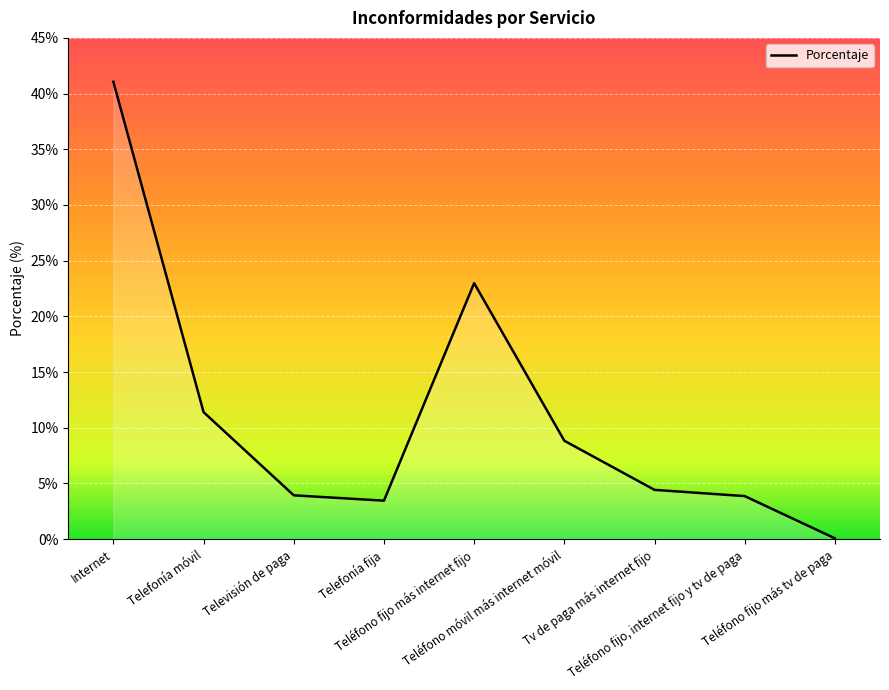

Reading left to right, extract all data points from this chart.

41.1	11.4	3.9	3.5	23.0	8.8	4.4	3.9	0.1